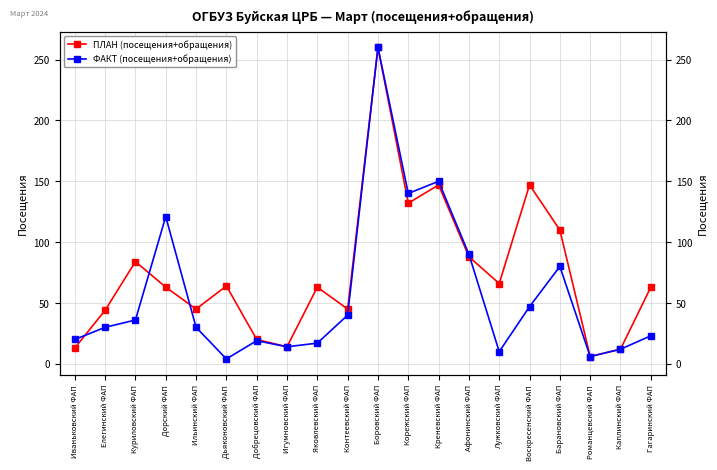

The value of ПЛАН (посещения+обращения) at Боровский ФАП is 448. True or false?

False